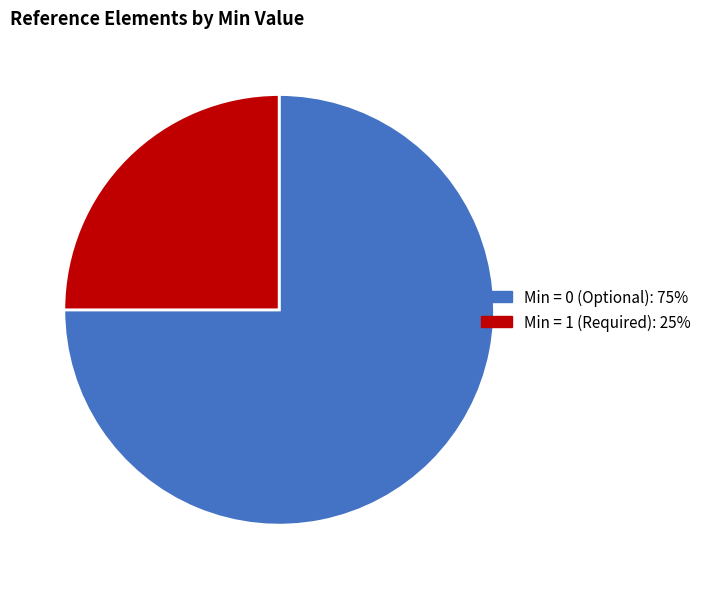

How many slices are in this pie chart?

2